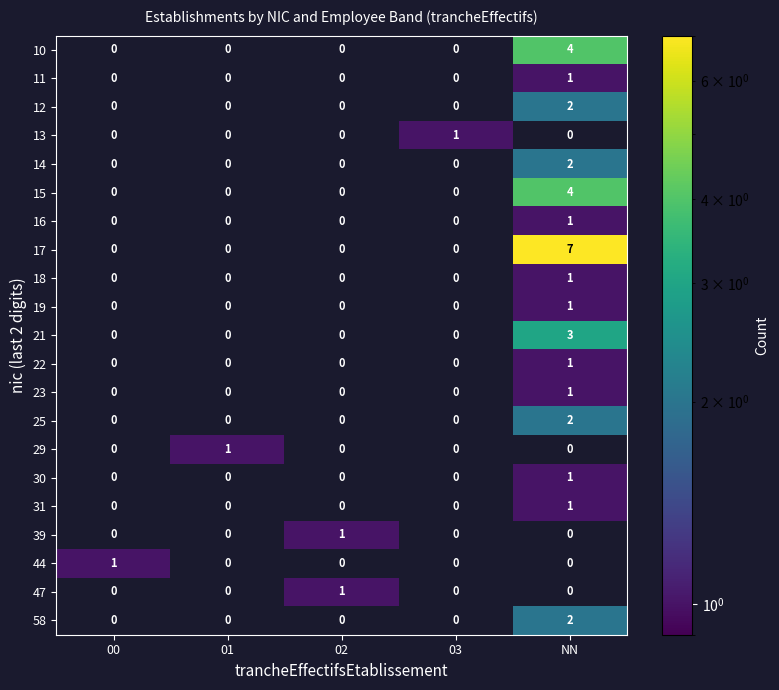

Which label corresponds to the largest value in the chart?

NN